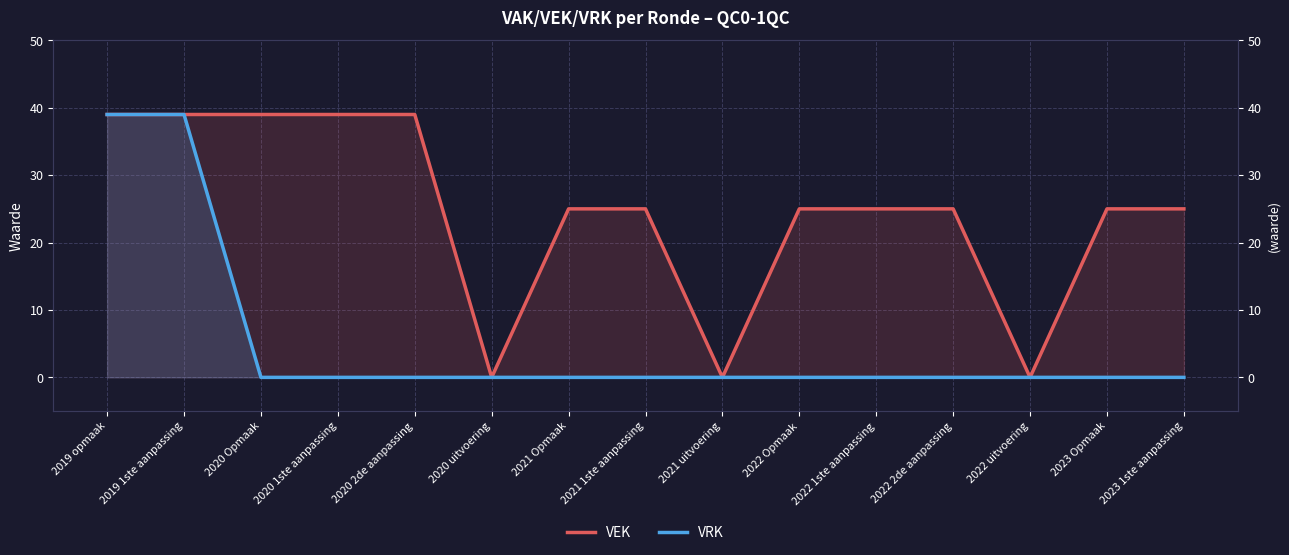

Count the number of categories in the chart.

15